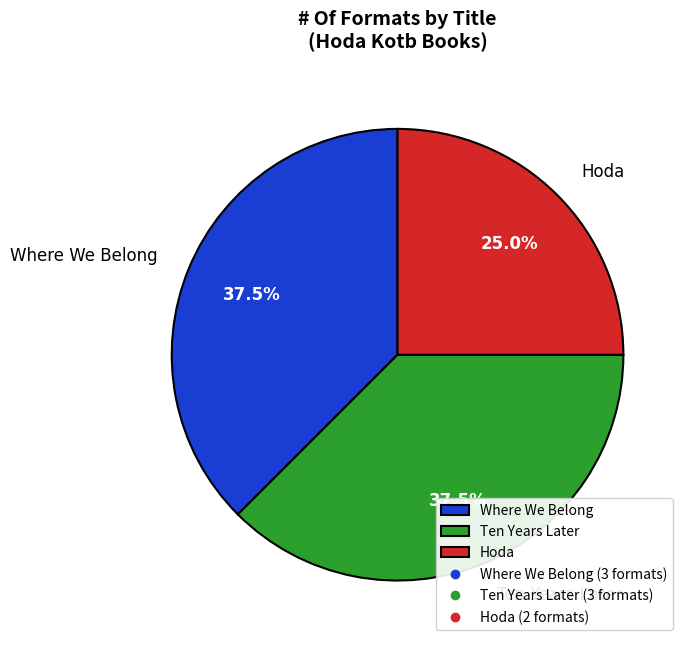

Which category has the smallest portion of the pie?

Hoda